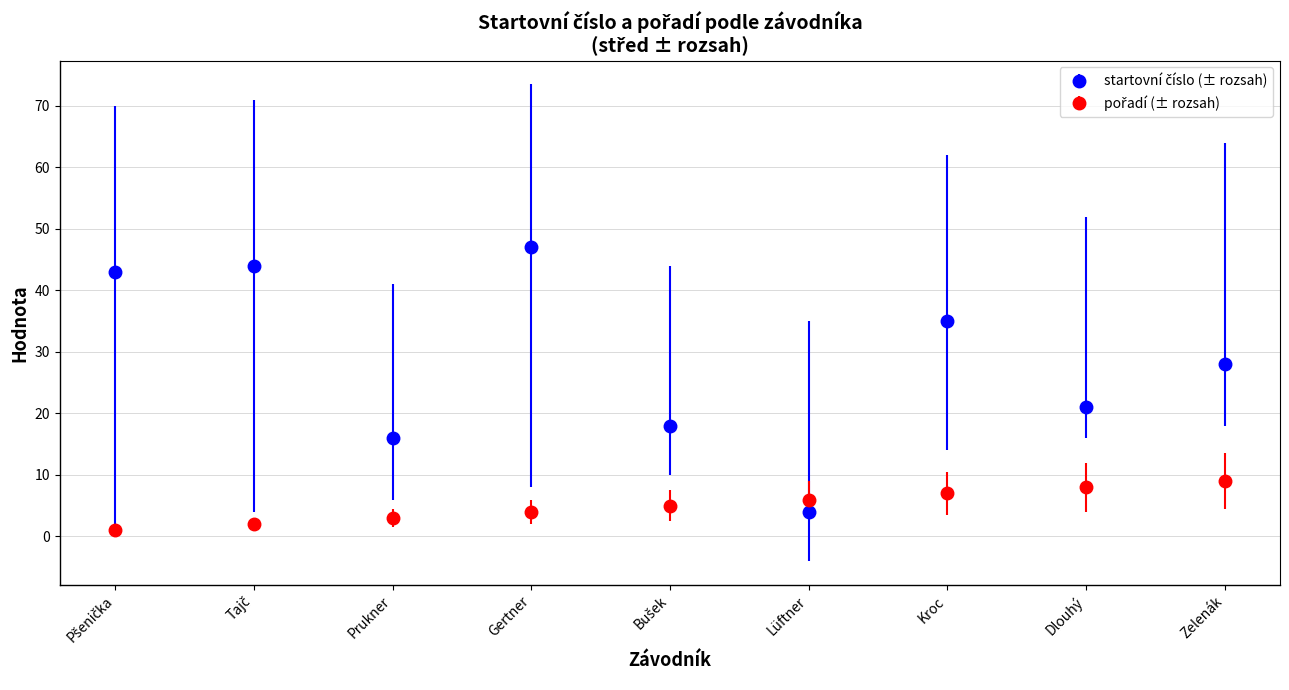

What is the spread (max minus min) of values at Gertner?

43